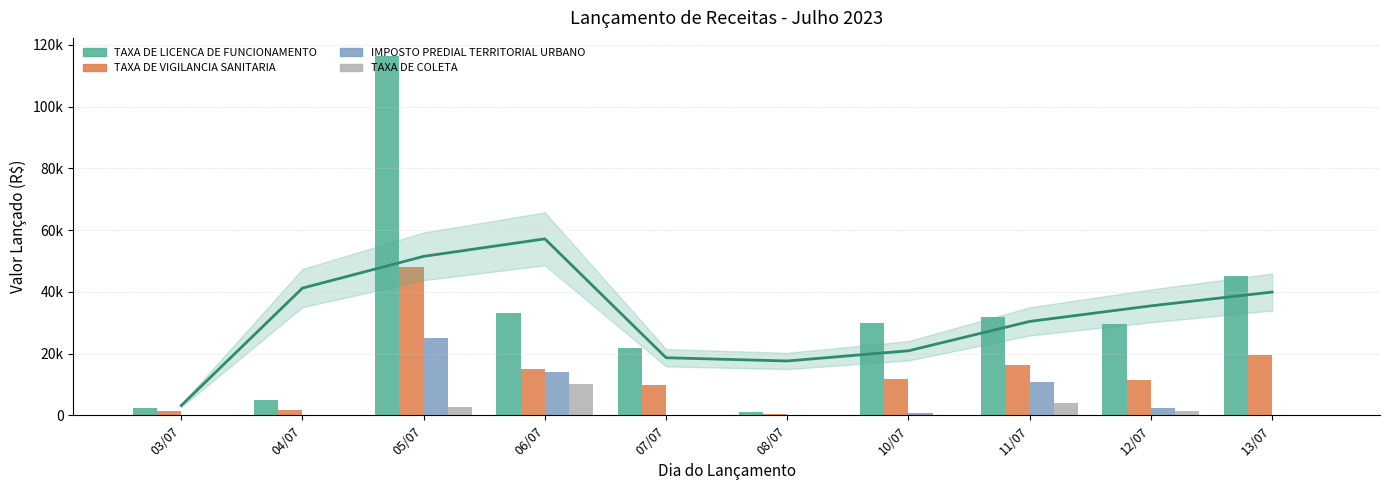

Reading left to right, list all the values displayed in this chart.

TAXA DE LICENCA DE FUNCIONAMENTO: 2329.6	4891.9	116478.7	33196.1	21897.8	931.8	30051.1	31798.7	29469.4	45193.6
TAXA DE VIGILANCIA SANITARIA: 1397.7	1630.6	48104.5	14909.2	9784.1	465.9	11880.2	16423.2	11530.9	19684.6
IMPOSTO PREDIAL TERRITORIAL URBANO: 0.0	0.0	24914.4	13973.3	0.0	0.0	650.9	10677.7	2448.8	0.0
TAXA DE COLETA: 0.0	0.0	2616.8	10194.2	0.0	0.0	0.0	3985.6	1293.7	0.0